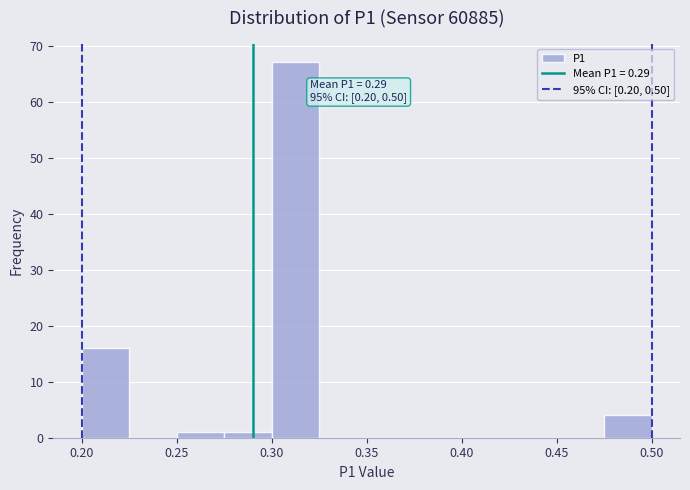

Which range on the x-axis has the tallest bar?

0.300 to 0.325